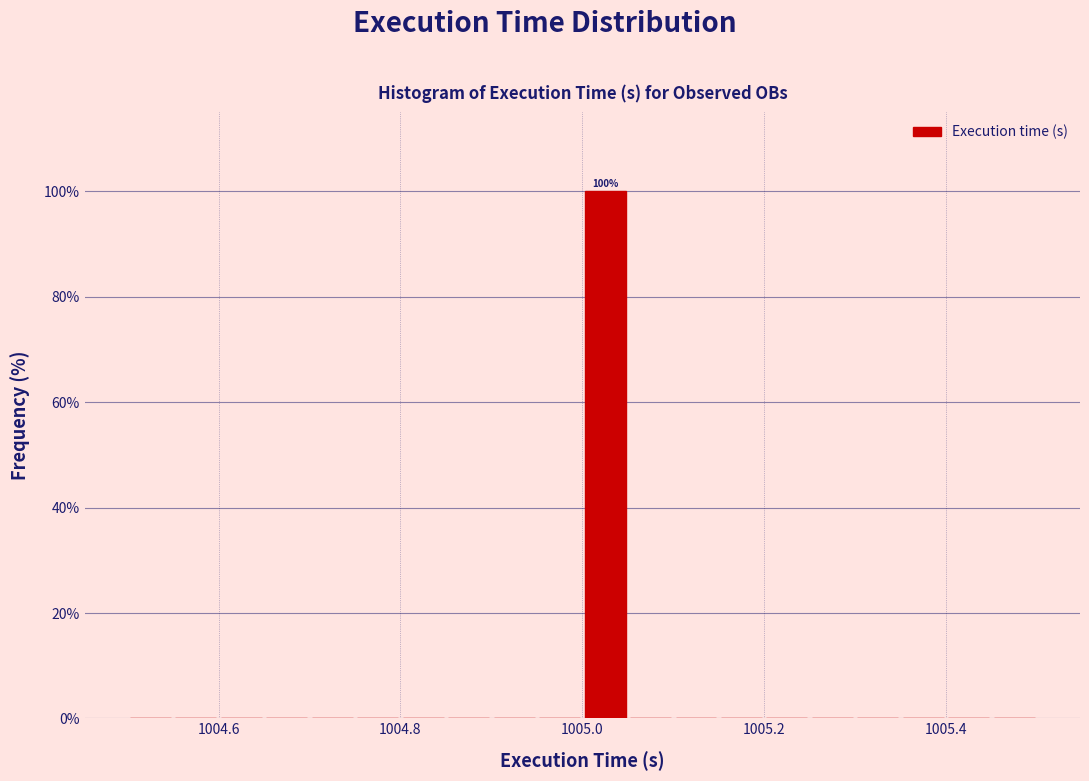

Read against the x-axis, roughly where is the centre of the tallest bar?

1005.02